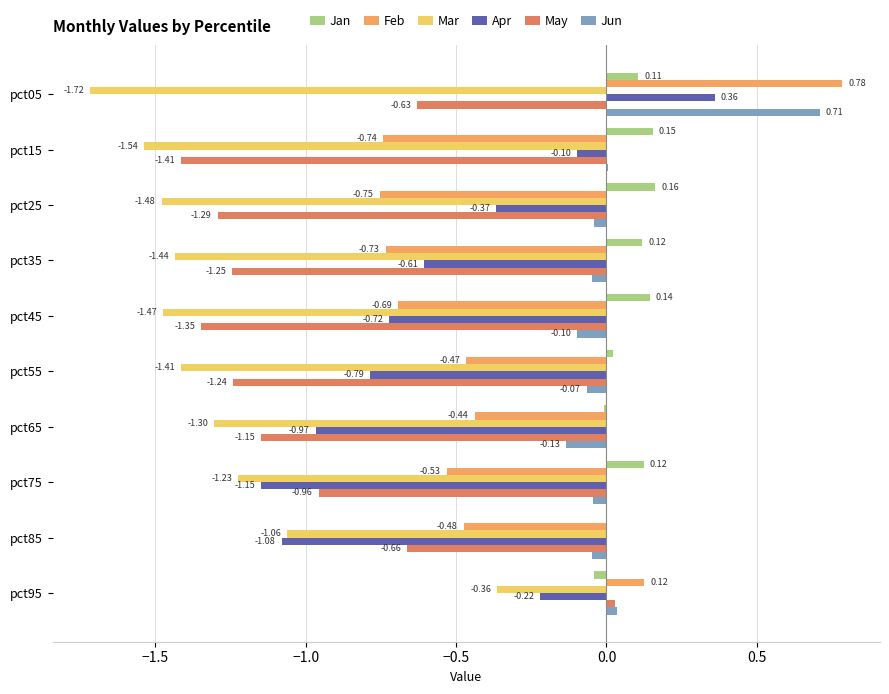

Which series has the largest total across all categories?

Jan